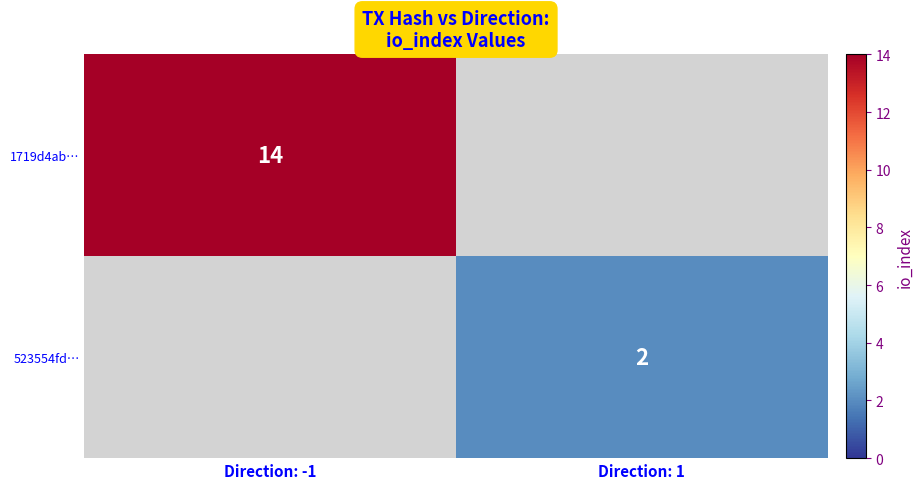

Is it true that 523554fd… equals 1 at Direction: 1?

False